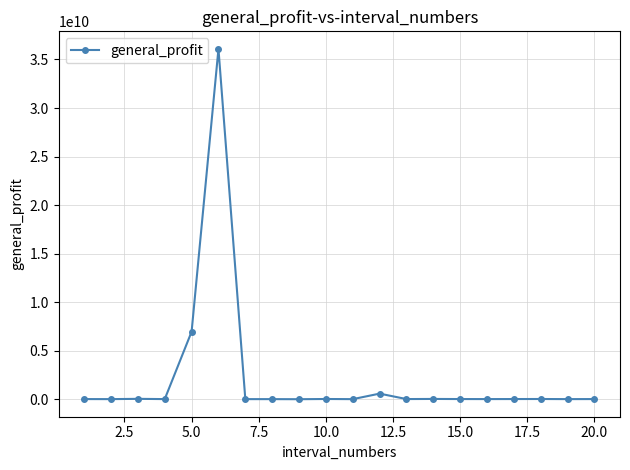

What is the maximum value shown in the chart?

36093107316